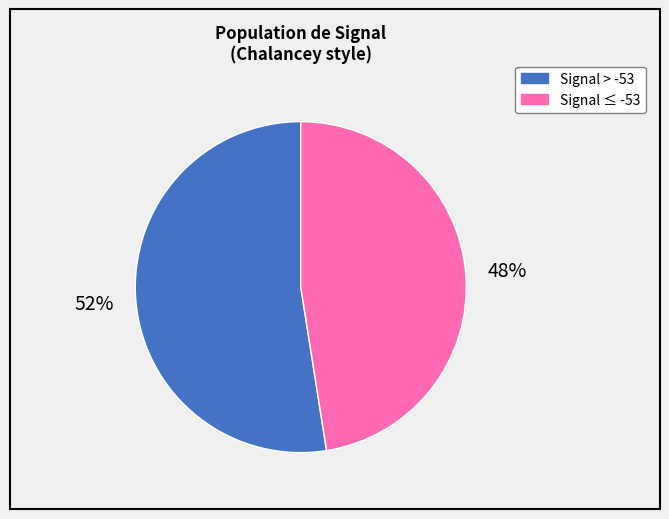

To the nearest percent, what is the average slice percentage?

50%